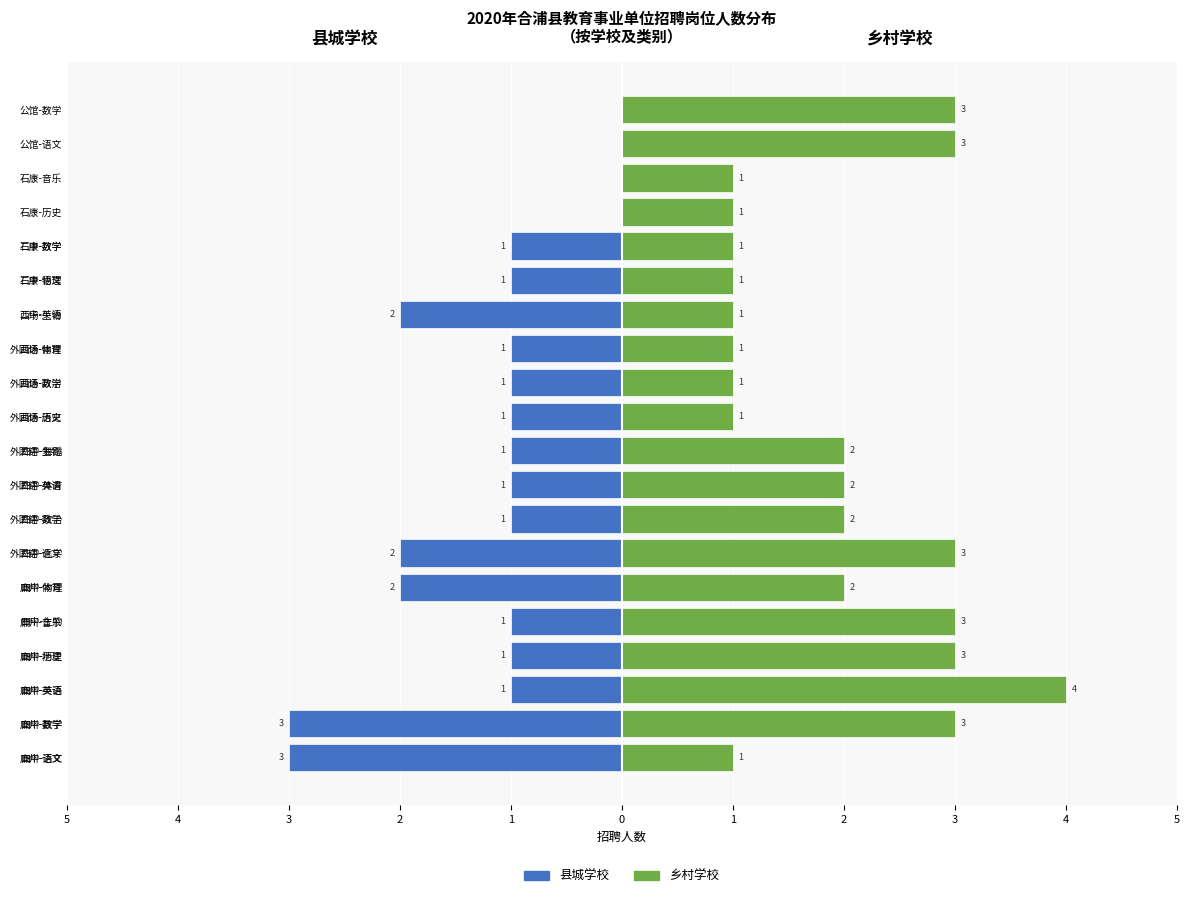

At 西场-语文, list the series in order from smallest to largest.

县城学校, 乡村学校